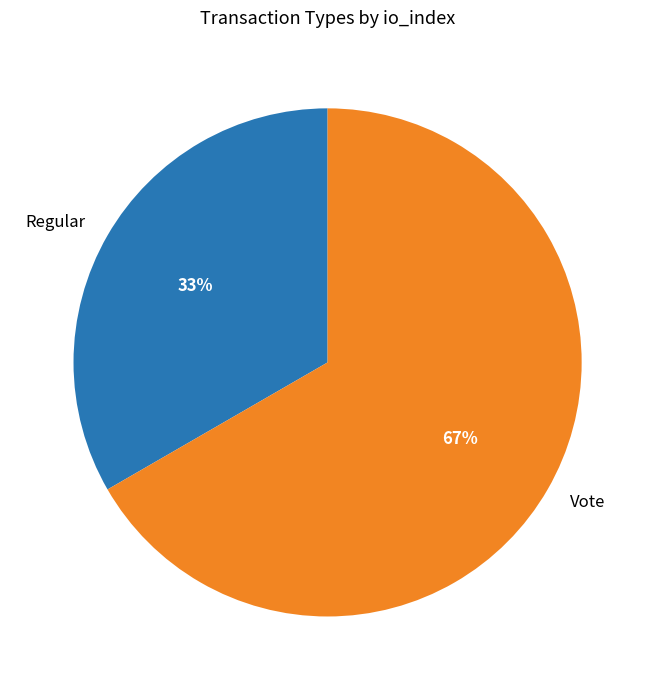

What is the ratio of the value at Regular to the value at Vote?

0.5